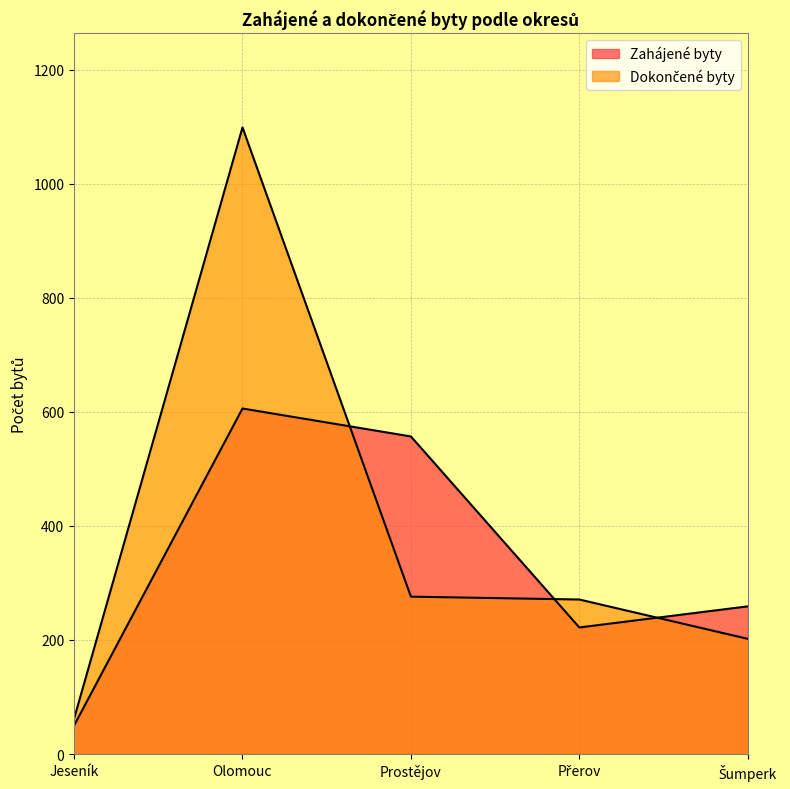

What is the spread (max minus min) of values at Šumperk?

57